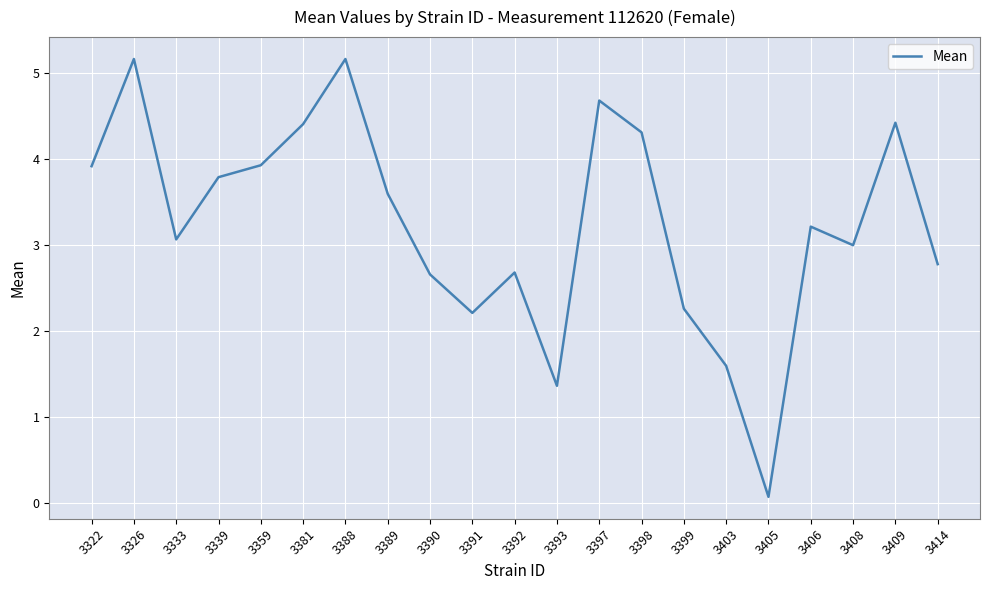

At which category does the data reach its first local peak?

3326